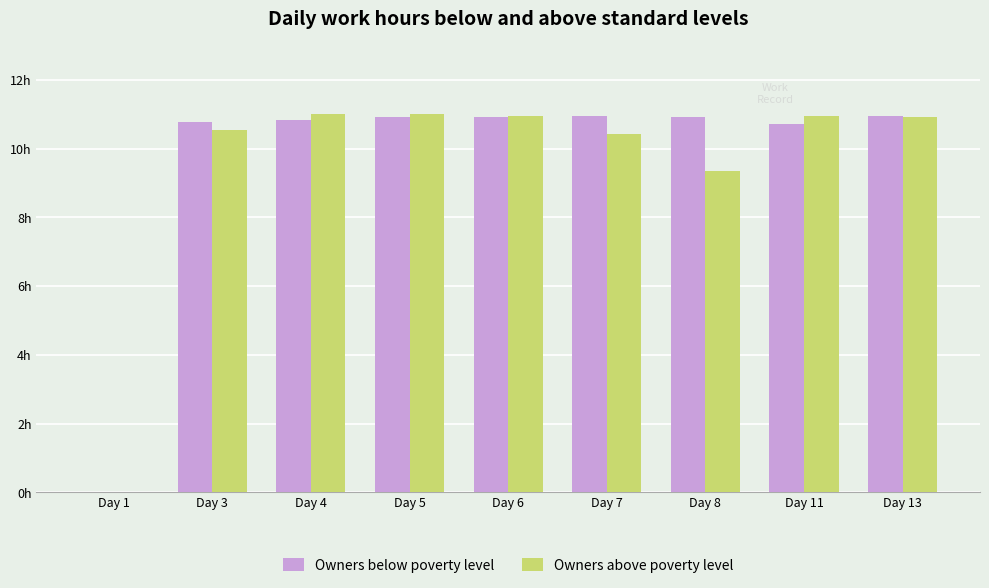

True or false: Owners above poverty level has a value of 10.9 at Day 13.

True